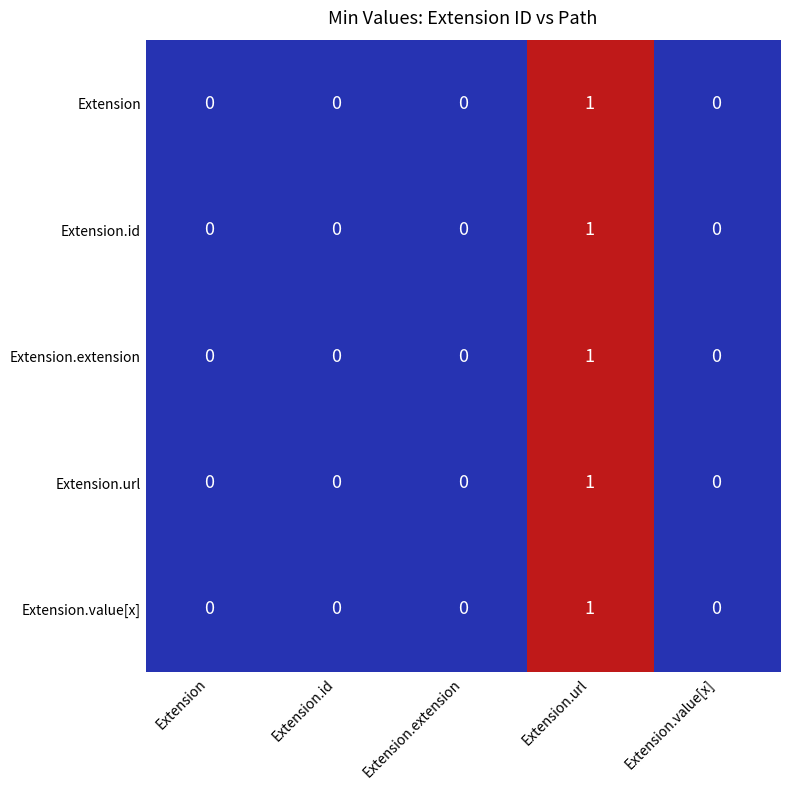

Which label corresponds to the largest value in the chart?

Extension.url